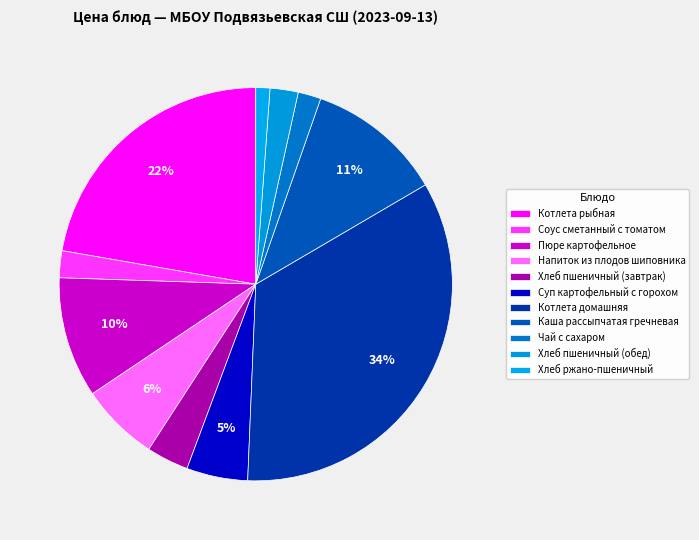

True or false: Хлеб ржано-пшеничный accounts for 1% of the total.

True